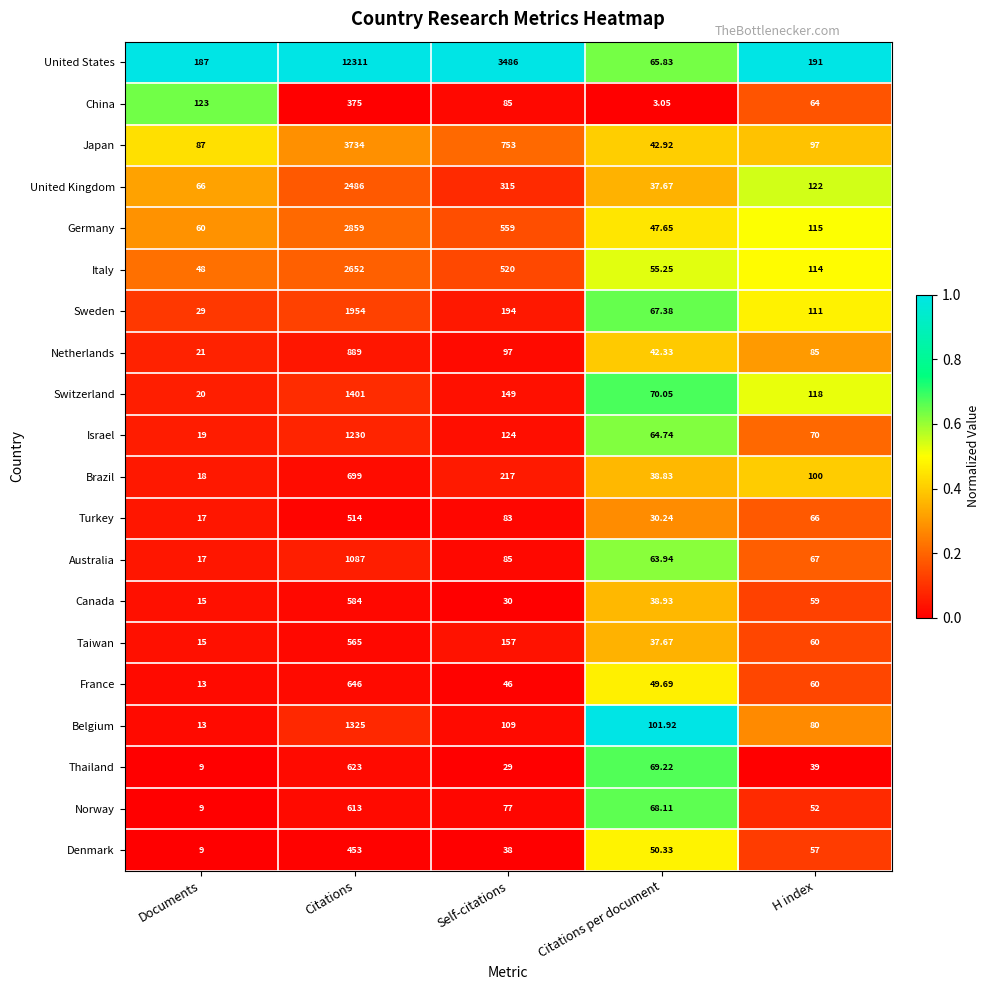

Which series has the largest total across all categories?

United States